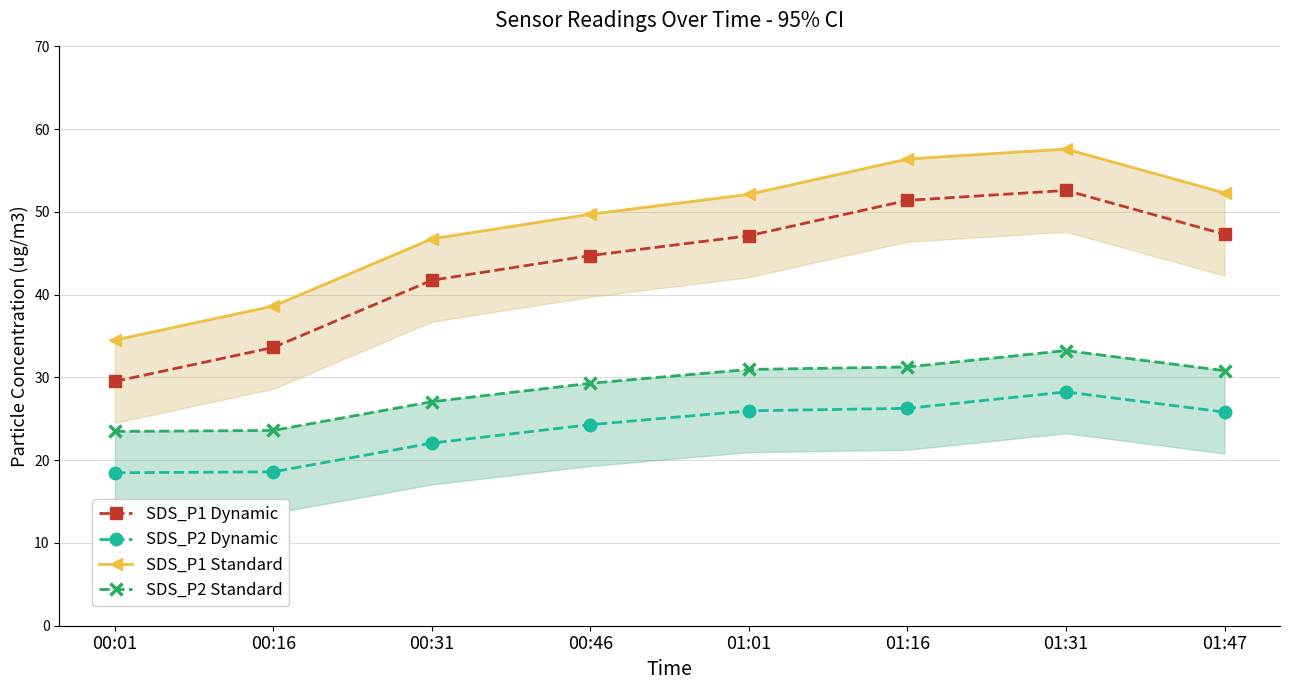

Reading left to right, transcribe all the data shown in this chart.

SDS_P1 Dynamic: 29.5	33.6	41.8	44.7	47.1	51.4	52.6	47.3
SDS_P2 Dynamic: 18.5	18.6	22.1	24.3	26.0	26.3	28.2	25.8
SDS_P1 Standard: 34.5	38.6	46.8	49.7	52.1	56.4	57.6	52.3
SDS_P2 Standard: 23.5	23.6	27.1	29.3	31.0	31.3	33.2	30.8